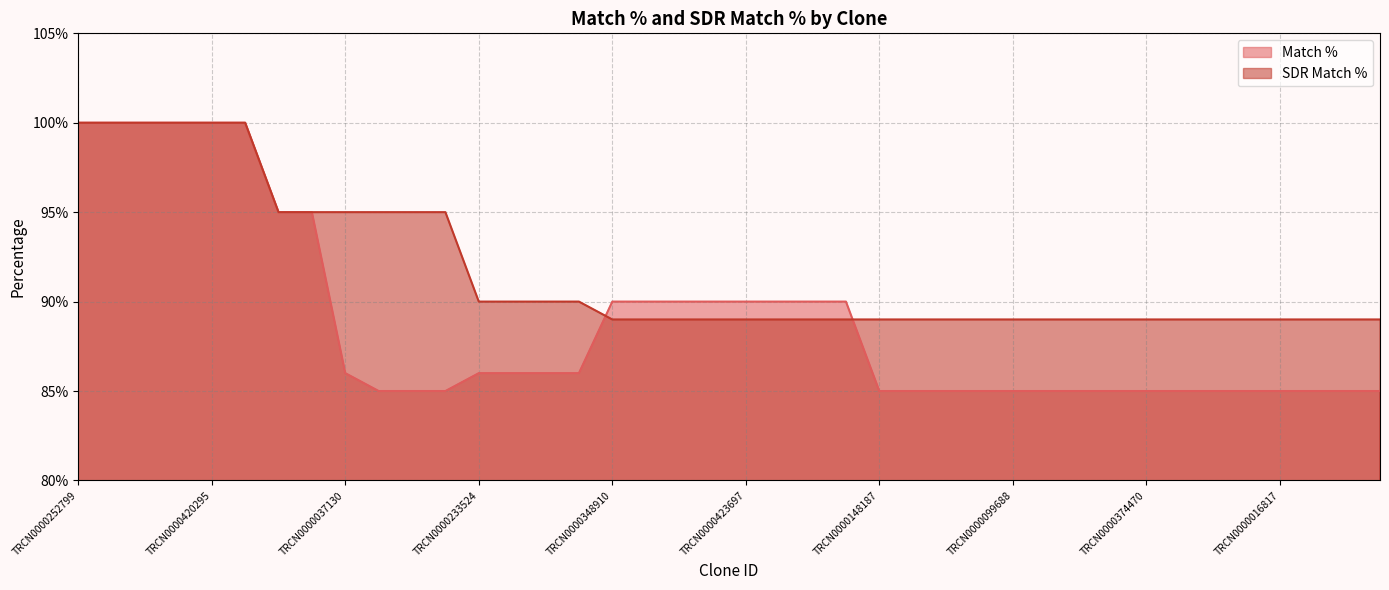

What is the label of the 3rd point from the left?

TRCN0000267572